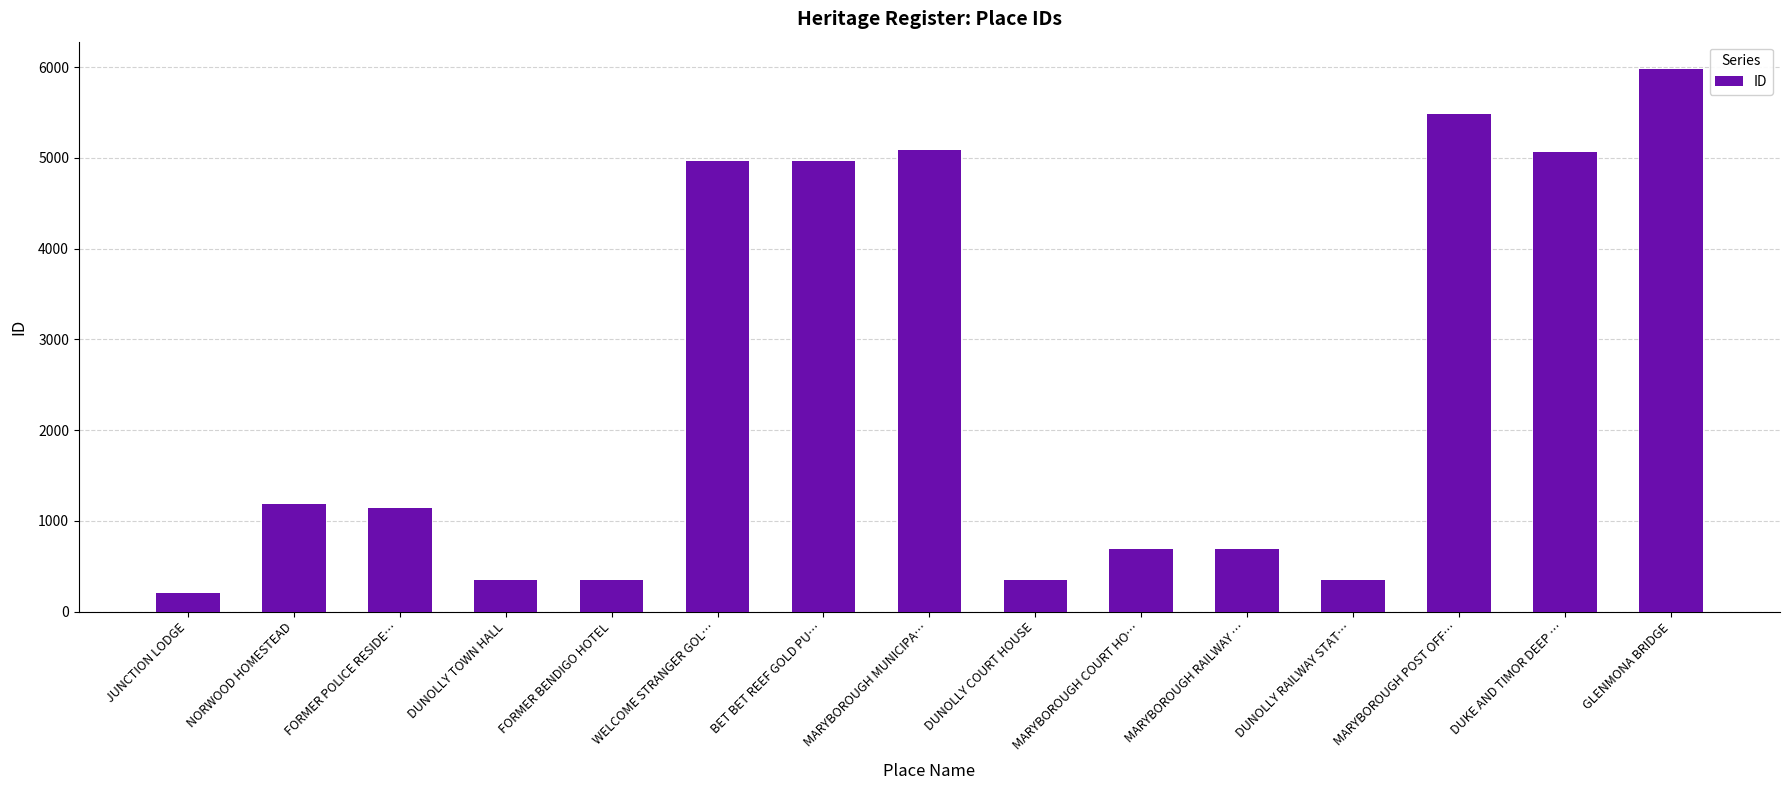

What is the ratio of the value at MARYBOROUGH MUNICIPA… to the value at DUNOLLY TOWN HALL?

14.8